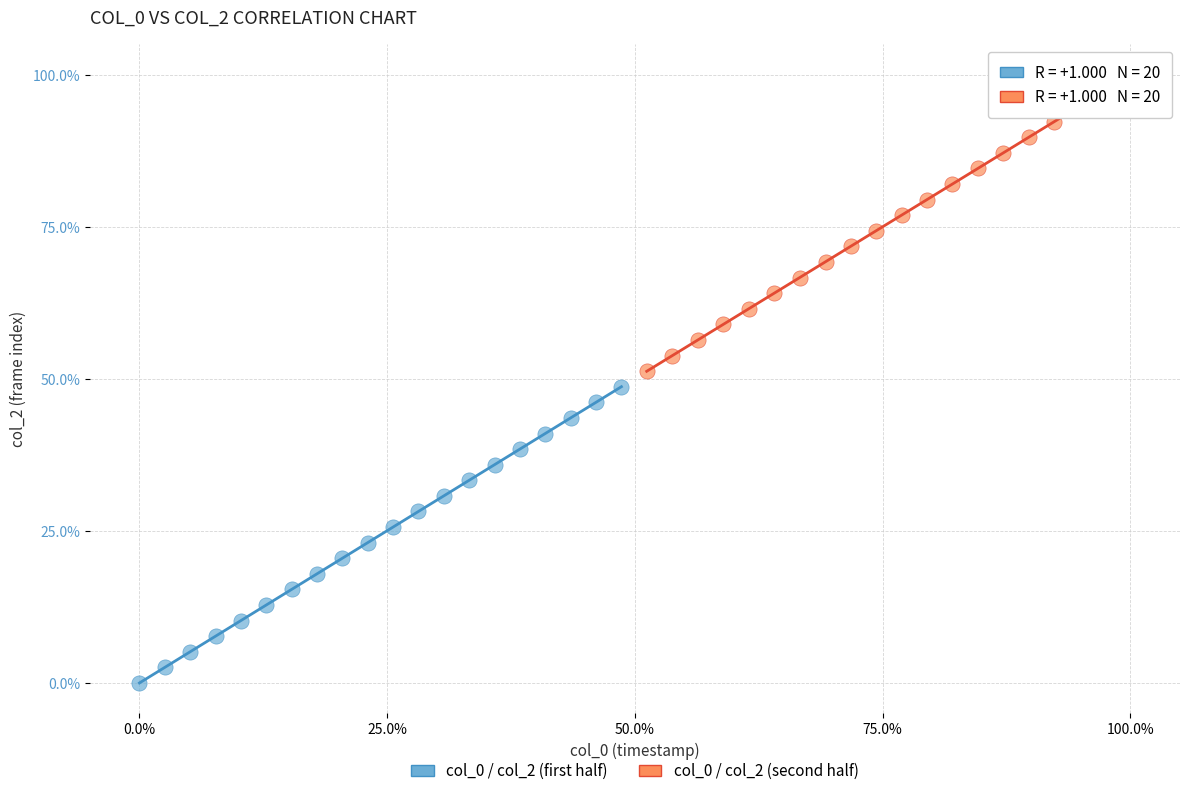

Which series contains the lowest Y value?

col_0 / col_2 (first half)